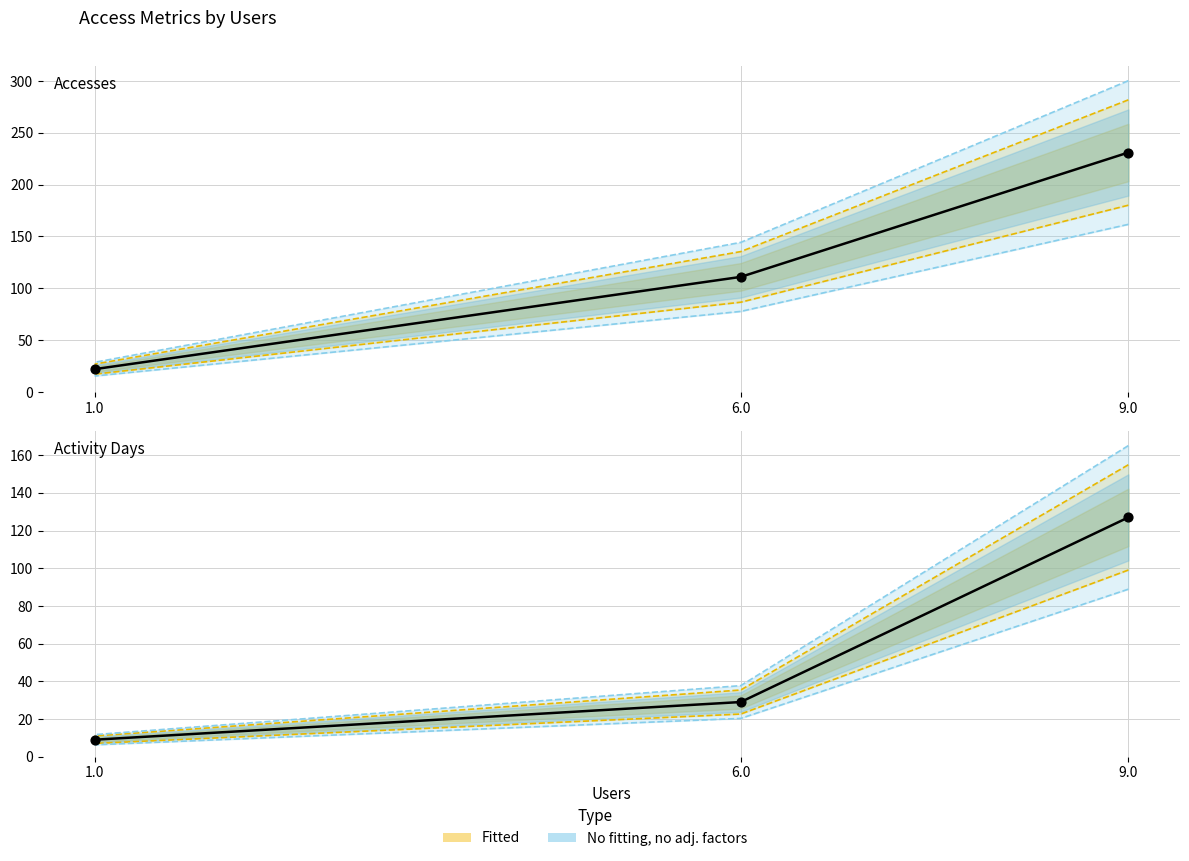

Which series contains the highest Y value?

Accesses